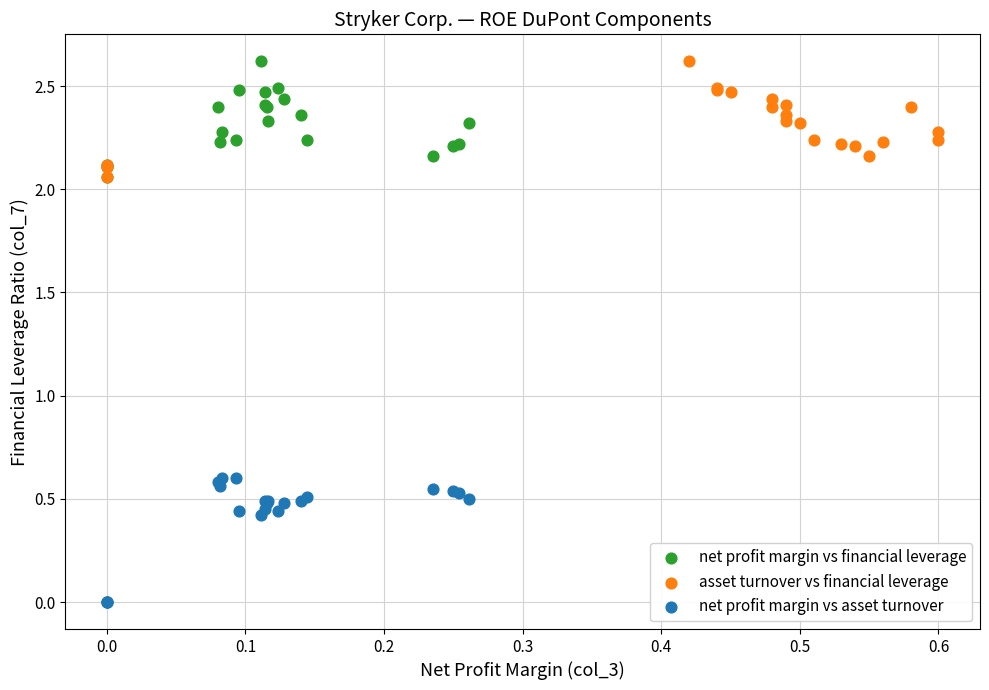

Which series reaches the minimum Y coordinate?

net profit margin vs asset turnover